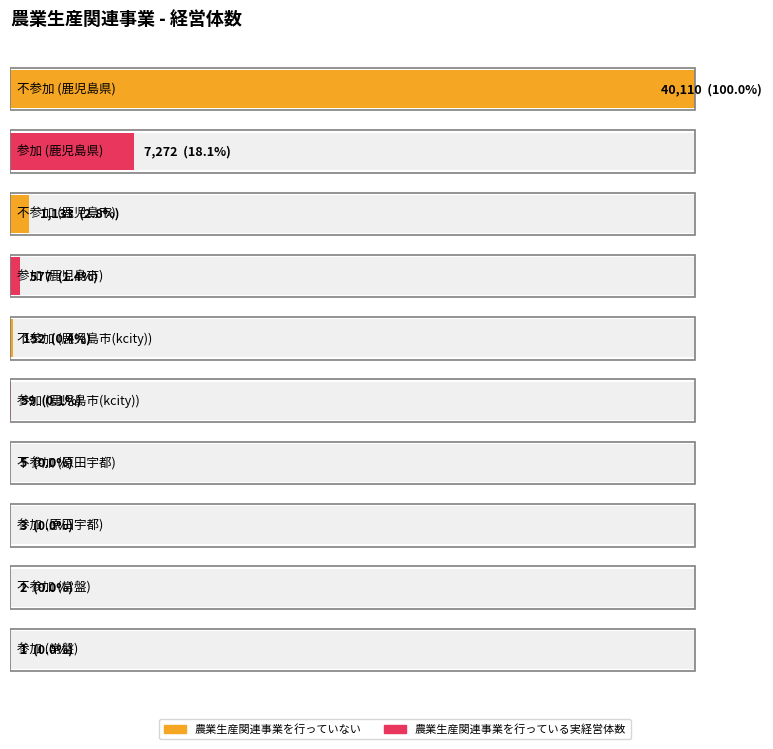

What is the difference between the 農業生産関連事業を行っている実経営体数 values at 常盤 and 原田宇都?

2